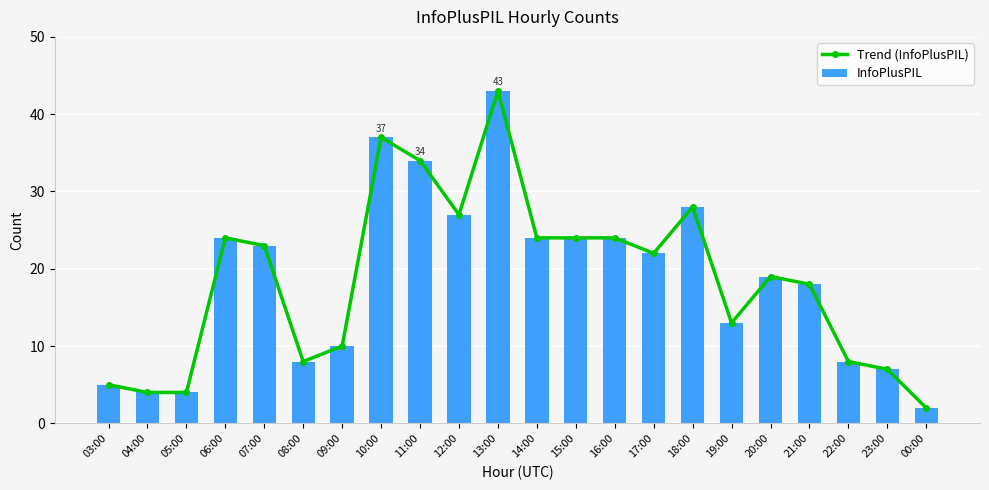

Reading right to left, extract all data points from this chart.

Trend (InfoPlusPIL): 00:00=2	23:00=7	22:00=8	21:00=18	20:00=19	19:00=13	18:00=28	17:00=22	16:00=24	15:00=24	14:00=24	13:00=43	12:00=27	11:00=34	10:00=37	09:00=10	08:00=8	07:00=23	06:00=24	05:00=4	04:00=4	03:00=5
InfoPlusPIL: 00:00=2	23:00=7	22:00=8	21:00=18	20:00=19	19:00=13	18:00=28	17:00=22	16:00=24	15:00=24	14:00=24	13:00=43	12:00=27	11:00=34	10:00=37	09:00=10	08:00=8	07:00=23	06:00=24	05:00=4	04:00=4	03:00=5